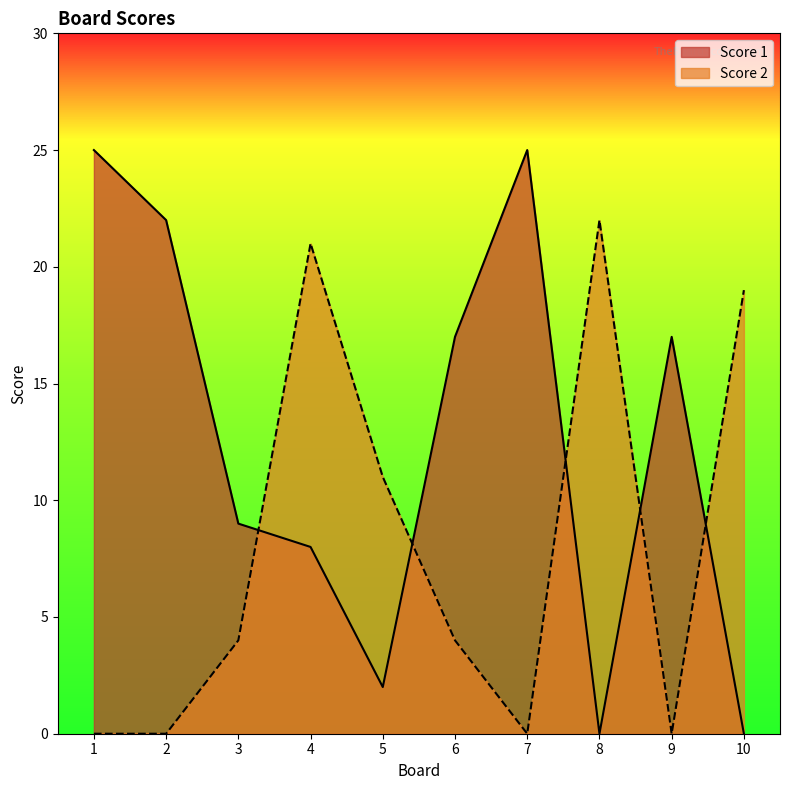

Which category has the highest value in the Score 2 series?

8